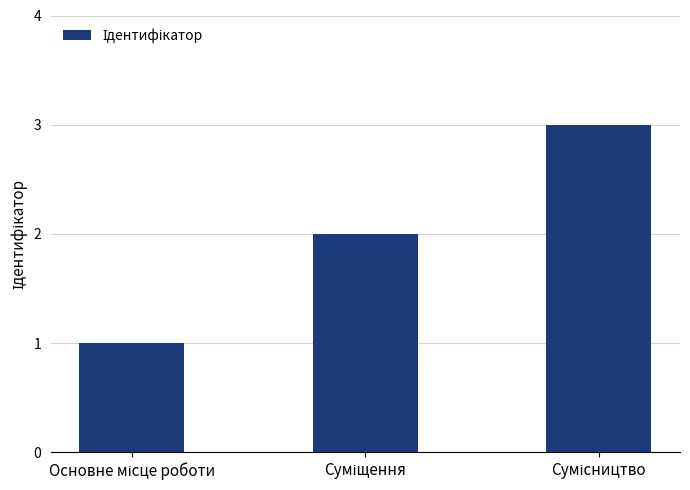

What is the value of the 3rd bar from the left?

3